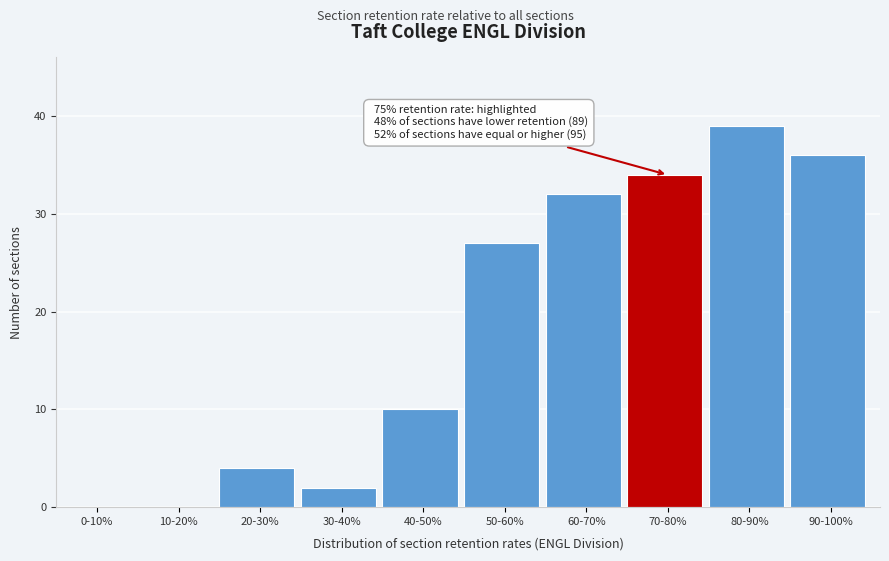

Reading right to left, transcribe all the data shown in this chart.

90-100%=36	80-90%=39	70-80%=34	60-70%=32	50-60%=27	40-50%=10	30-40%=2	20-30%=4	10-20%=0	0-10%=0